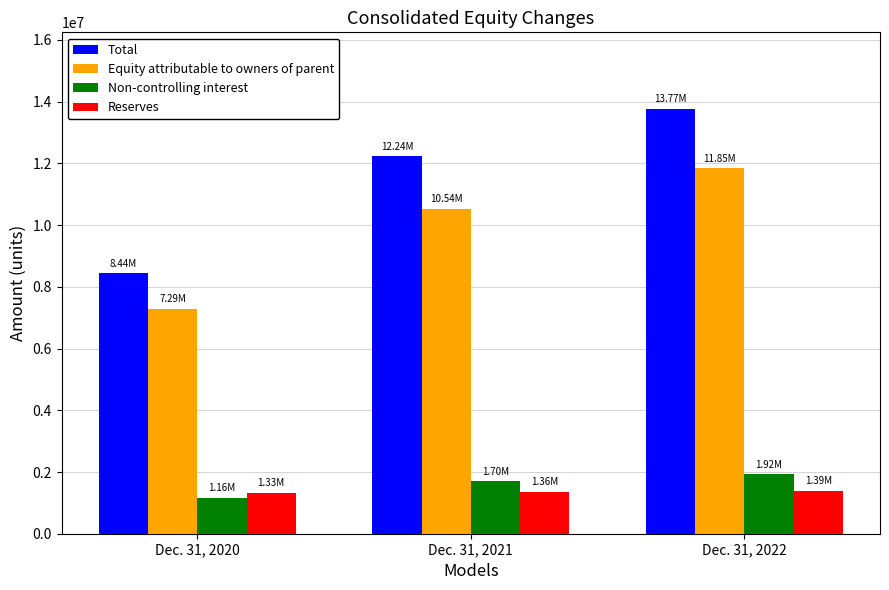

Does the chart contain stacked bars?

No